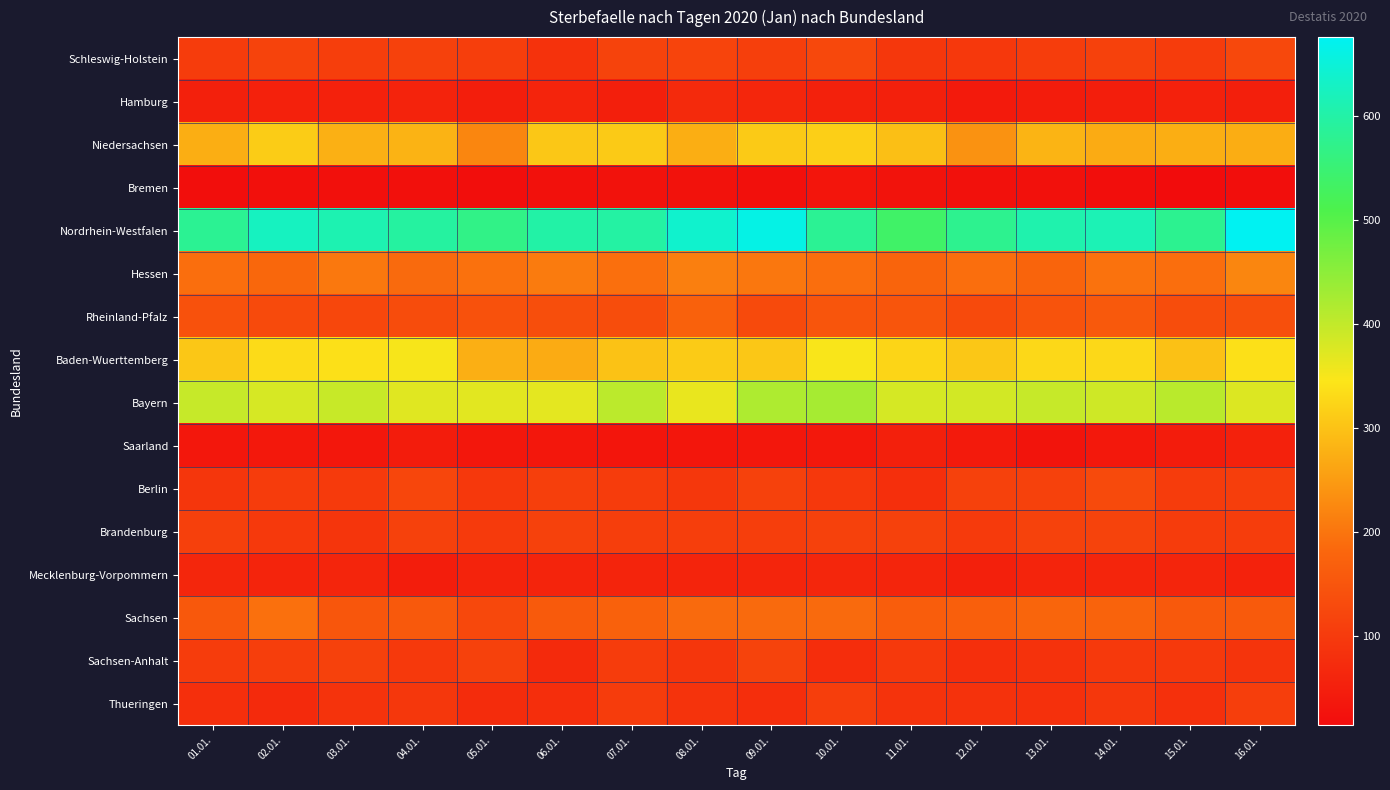

Between 04.01. and 10.01., which is larger?

10.01.